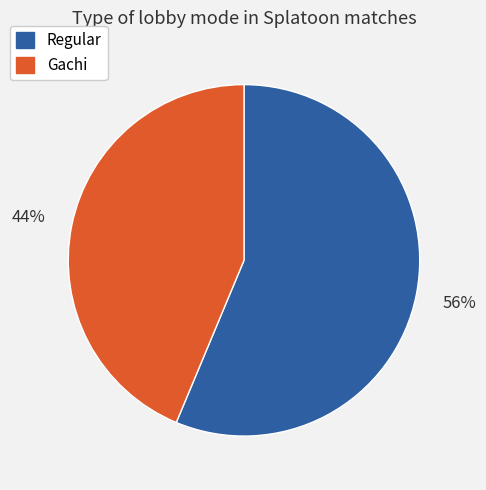

What percentage is the Gachi slice, to the nearest percent?

44%